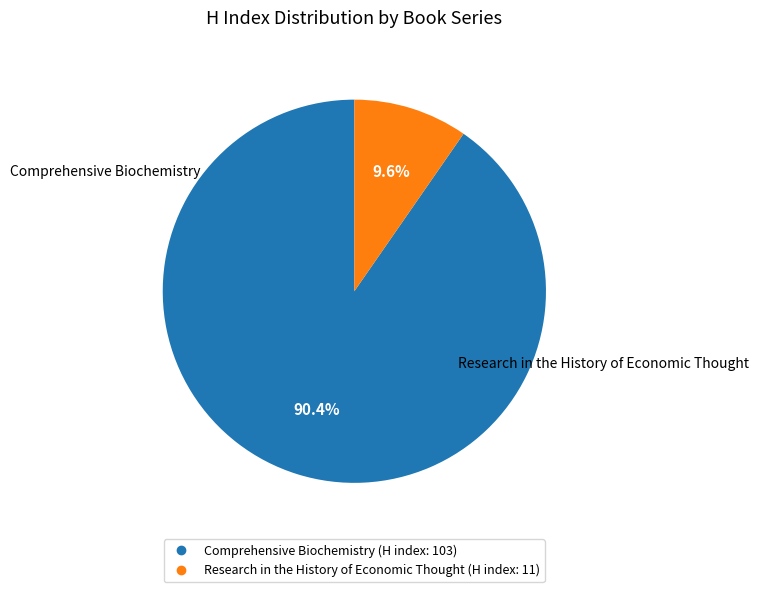

Rank the categories by value from highest to lowest.

Comprehensive Biochemistry, Research in the History of Economic Thought